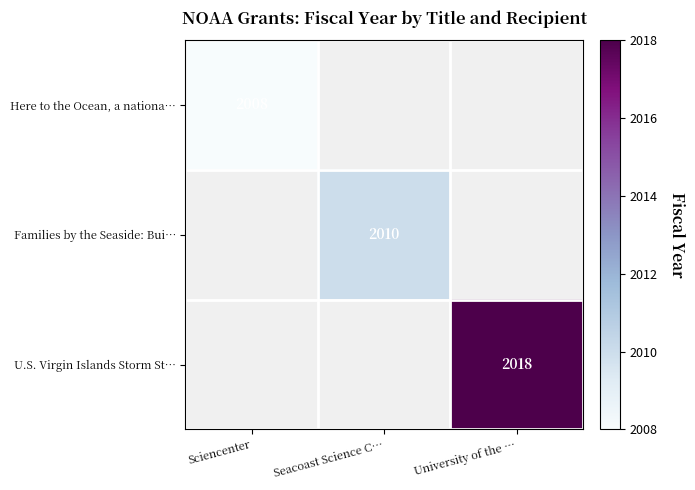

Is it true that Families by the Seaside: Bui… equals 439 at Seacoast Science C…?

False